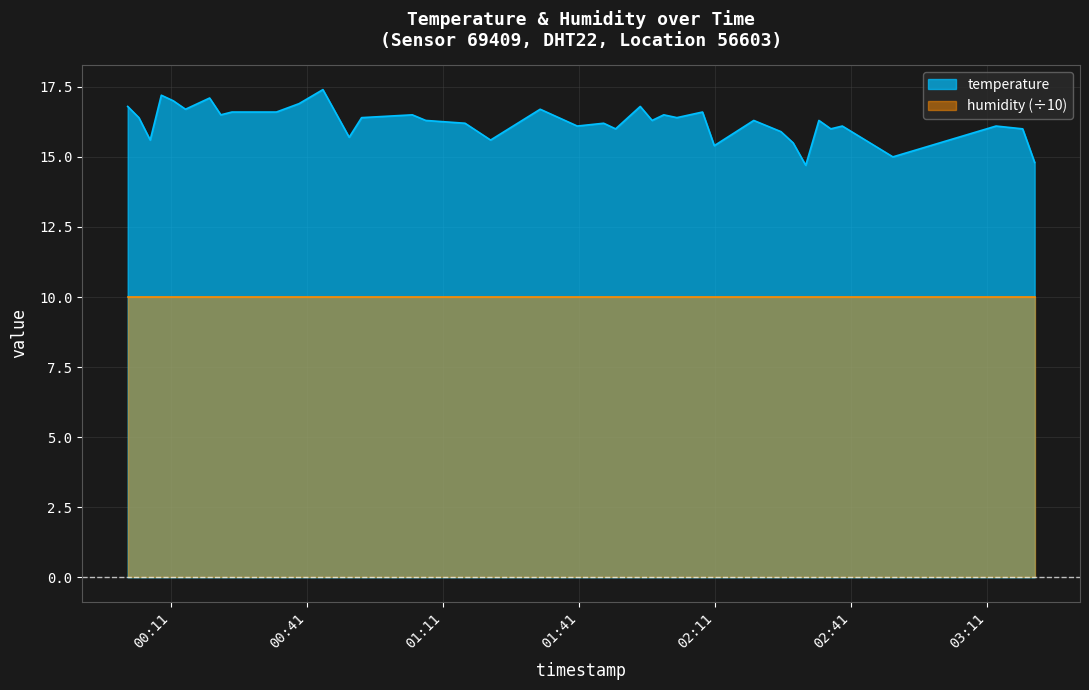

Rank the categories by value from highest to lowest.

2022-08-11T00:44:36, 2022-08-11T00:08:58, 2022-08-11T00:19:37, 2022-08-11T00:11:37, 2022-08-11T00:39:21, 2022-08-11T00:01:33, 2022-08-11T01:54:35, 2022-08-11T00:14:18, 2022-08-11T01:32:31, 2022-08-11T00:24:32, 2022-08-11T00:26:59, 2022-08-11T00:34:21, 2022-08-11T02:08:19, 2022-08-11T00:22:05, 2022-08-11T01:04:19, 2022-08-11T01:59:46, 2022-08-11T00:04:01, 2022-08-11T00:53:08, 2022-08-11T02:02:40, 2022-08-11T01:07:17, 2022-08-11T01:57:12, 2022-08-11T02:19:37, 2022-08-11T02:33:59, 2022-08-11T01:15:57, 2022-08-11T01:46:31, 2022-08-11T01:40:42, 2022-08-11T02:39:09, 2022-08-11T03:13:03, 2022-08-11T01:49:09, 2022-08-11T02:36:37, 2022-08-11T03:18:55, 2022-08-11T02:25:37, 2022-08-11T00:50:24, 2022-08-11T00:06:31, 2022-08-11T01:21:35, 2022-08-11T02:28:18, 2022-08-11T02:10:55, 2022-08-11T02:50:18, 2022-08-11T03:21:34, 2022-08-11T02:31:05